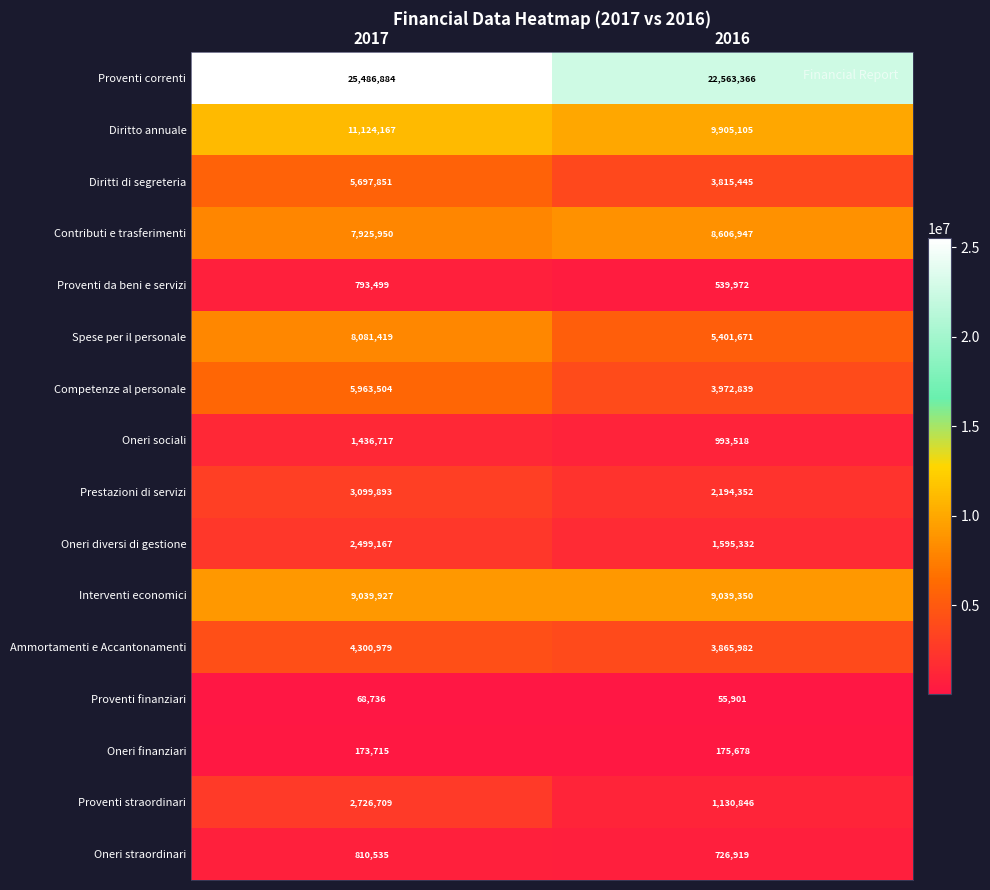

Is it true that Oneri diversi di gestione equals 2499167 at 2017?

True